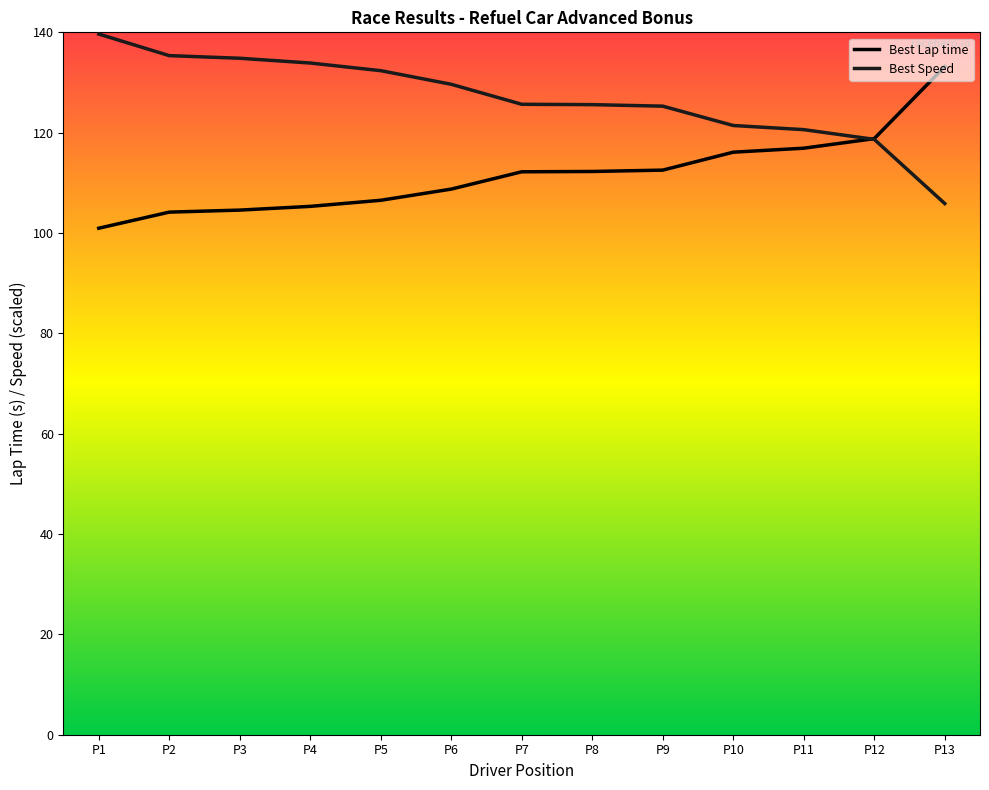

The value of Best Speed at P11 is 120.6. True or false?

True